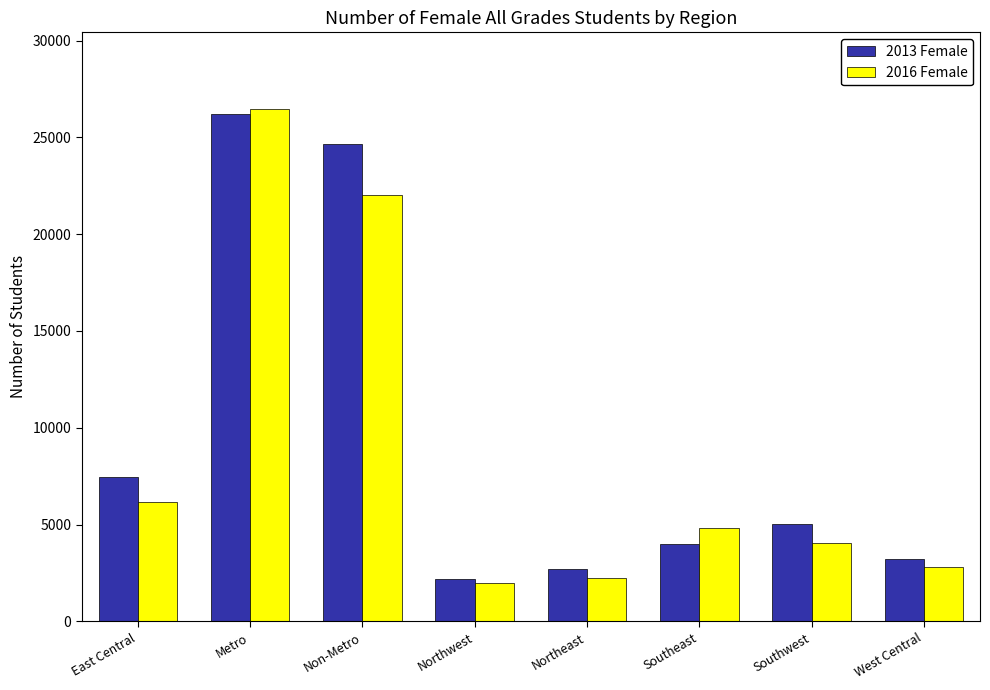

What is the smallest value displayed?

1959